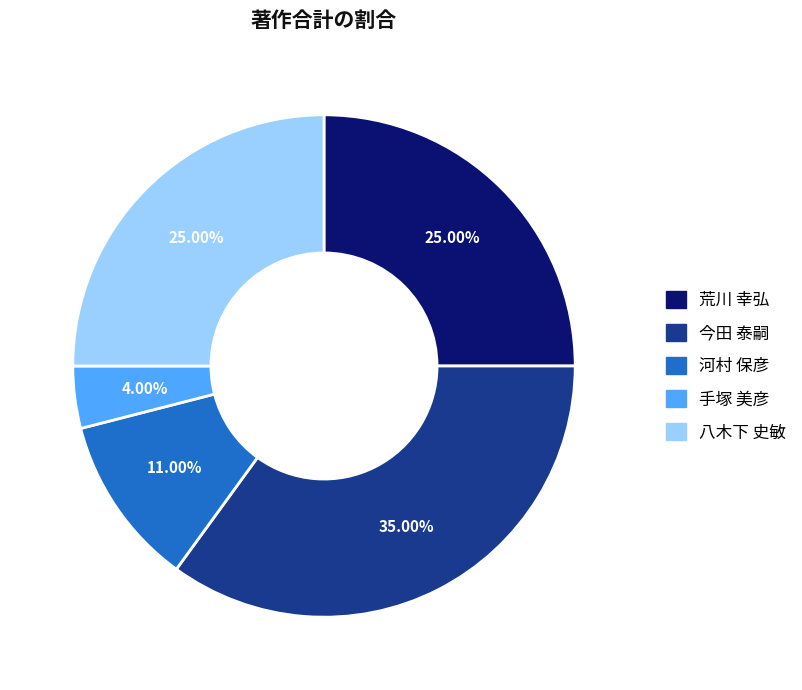

What percentage is NOT represented by 河村 保彦?

89.0%